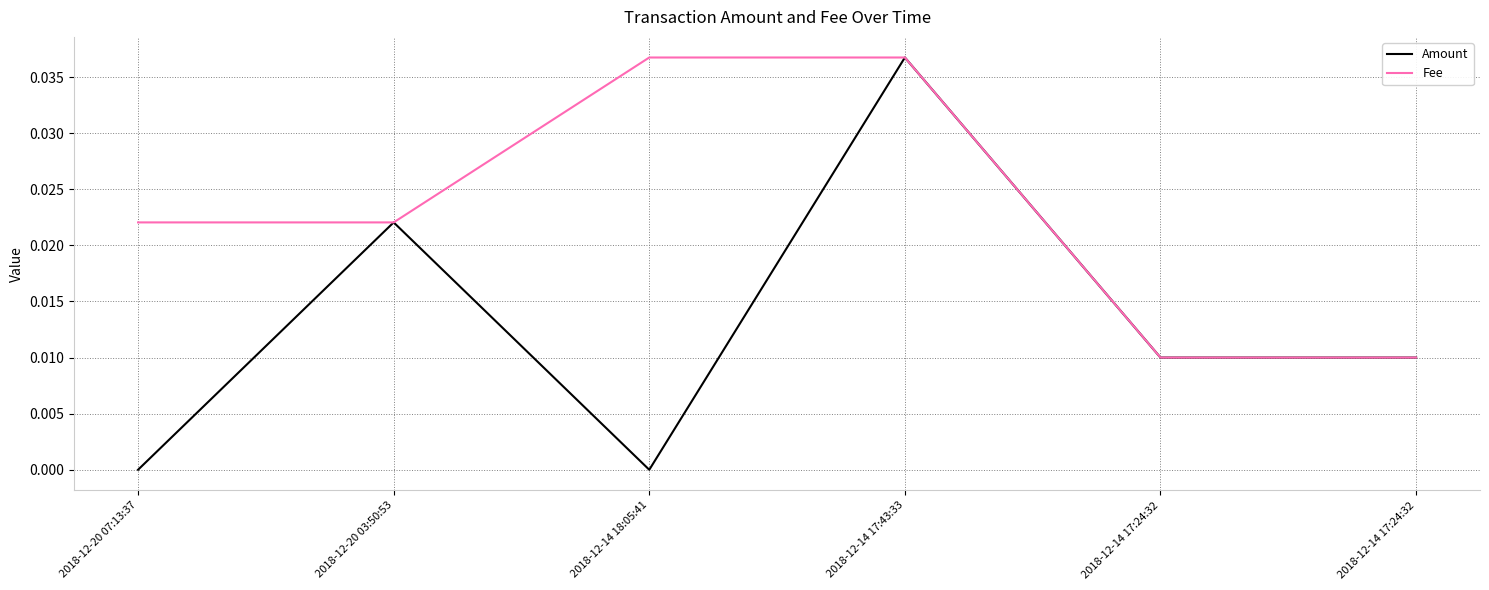

How many lines are shown in the chart?

2